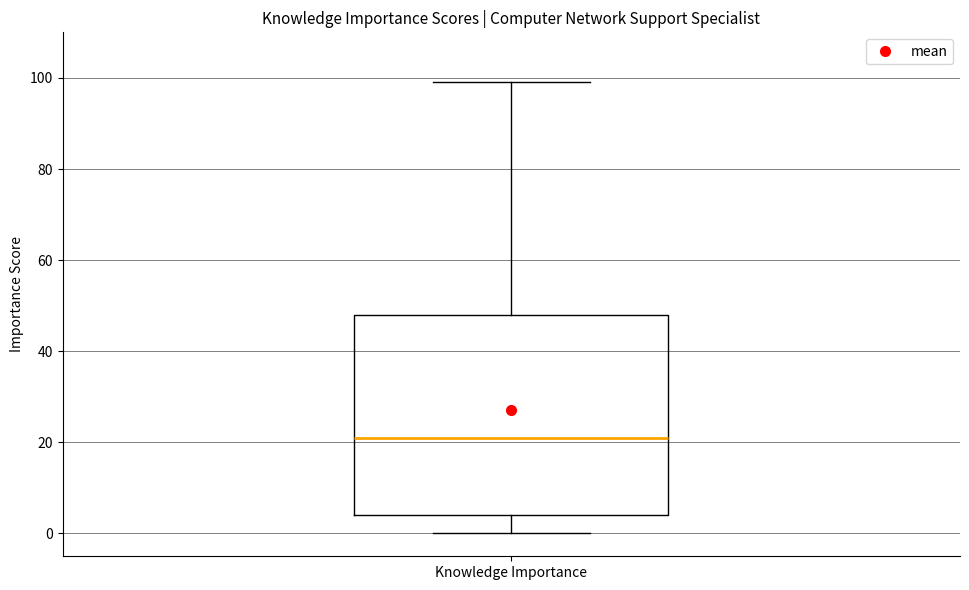

Where does the upper whisker of the box for Knowledge Importance end on the y-axis? The values are not printed on the chart, so give them approximately, as read against the axis.

100